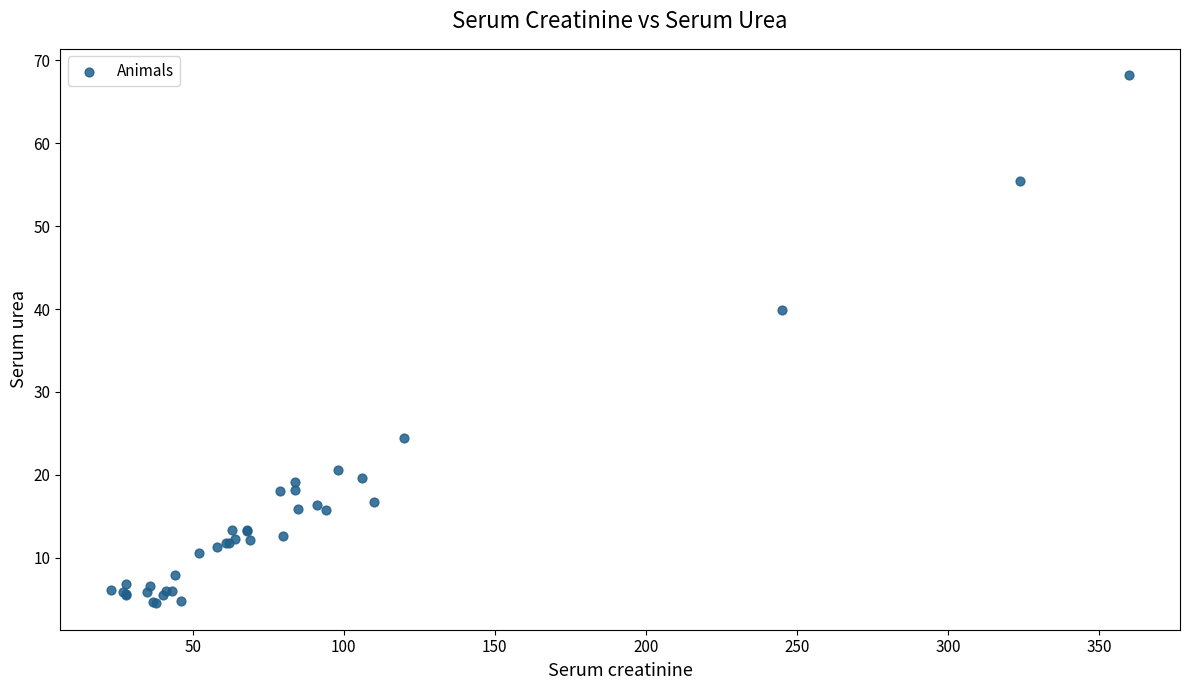

What Y value in the scatter plot is closest to 36?

39.9